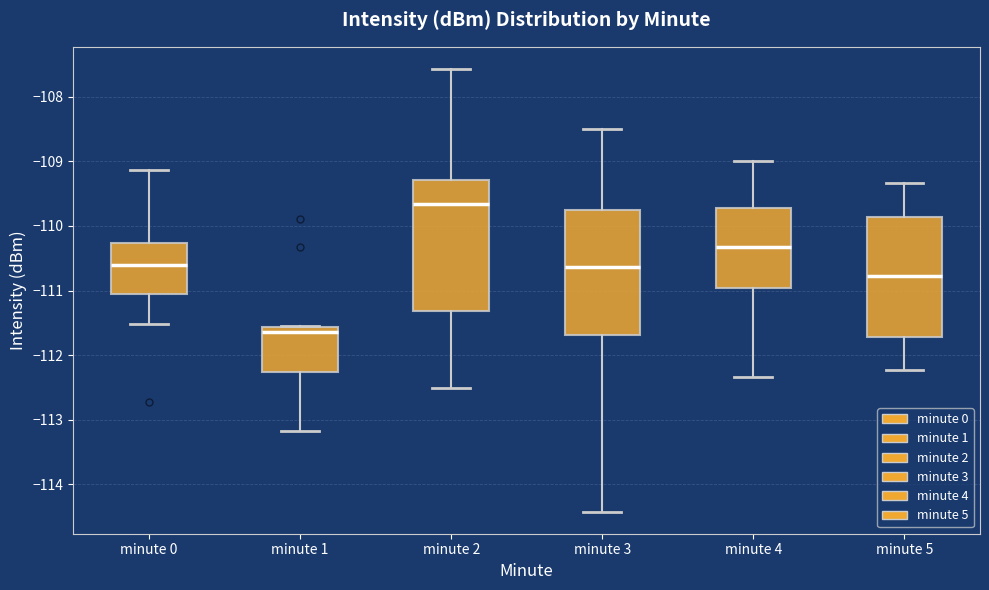

Reading left to right, transcribe this box plot: for each box, give where its median line is, the range the box spans, and where its two whiskers end, as read against the y-axis. The values are not printed on the chart, so give them approximately, as read against the axis.

minute 0: median -110.6, box -111.1 to -110.3, whiskers -111.5 to -109.1
minute 1: median -111.6 (just below the box's upper edge), box -112.3 to -111.6, whiskers -113.2 to -111.5
minute 2: median -109.7, box -111.3 to -109.3, whiskers -112.5 to -107.6
minute 3: median -110.6, box -111.7 to -109.7, whiskers -114.4 to -108.5
minute 4: median -110.3, box -111.0 to -109.7, whiskers -112.3 to -109.0
minute 5: median -110.8, box -111.7 to -109.9, whiskers -112.2 to -109.3